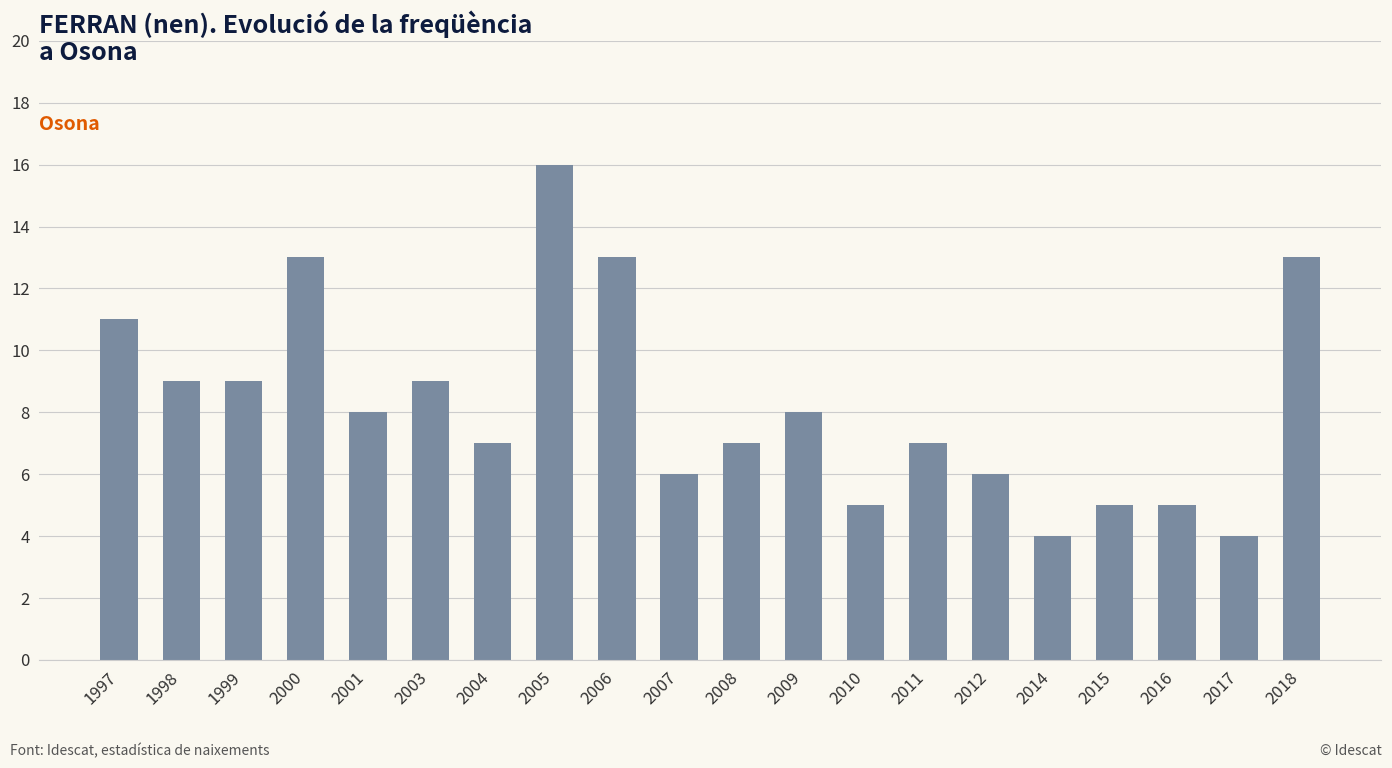

Which category has the highest value across all series?

2005